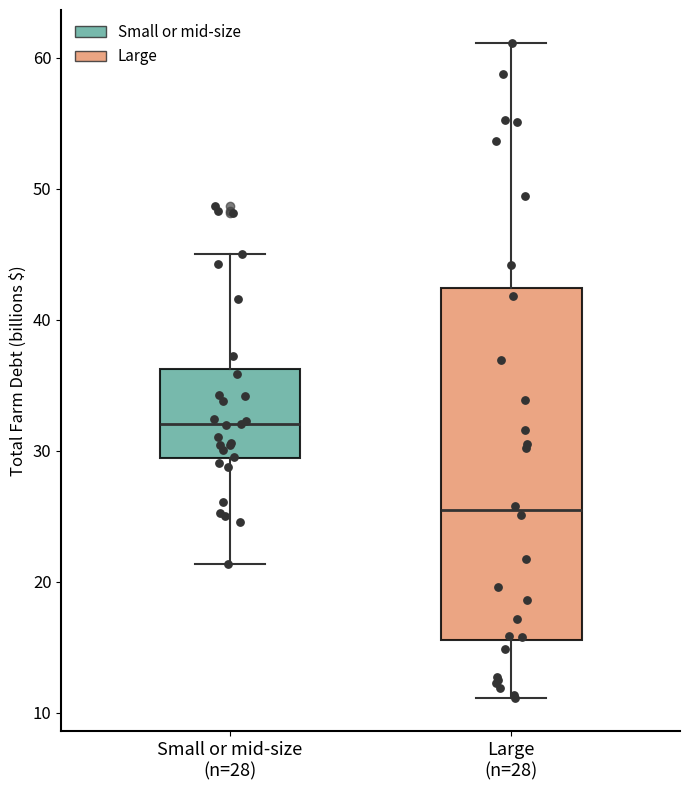

Reading left to right, read every box against the y-axis: the position of its median line, the range the box covers, and the ends of its whiskers. The values are not printed on the chart, so give them approximately, as read against the axis.

Small or mid-size (n=28): median 32, box 29 to 36, whiskers 21 to 45
Large (n=28): median 25, box 16 to 42, whiskers 11 to 61